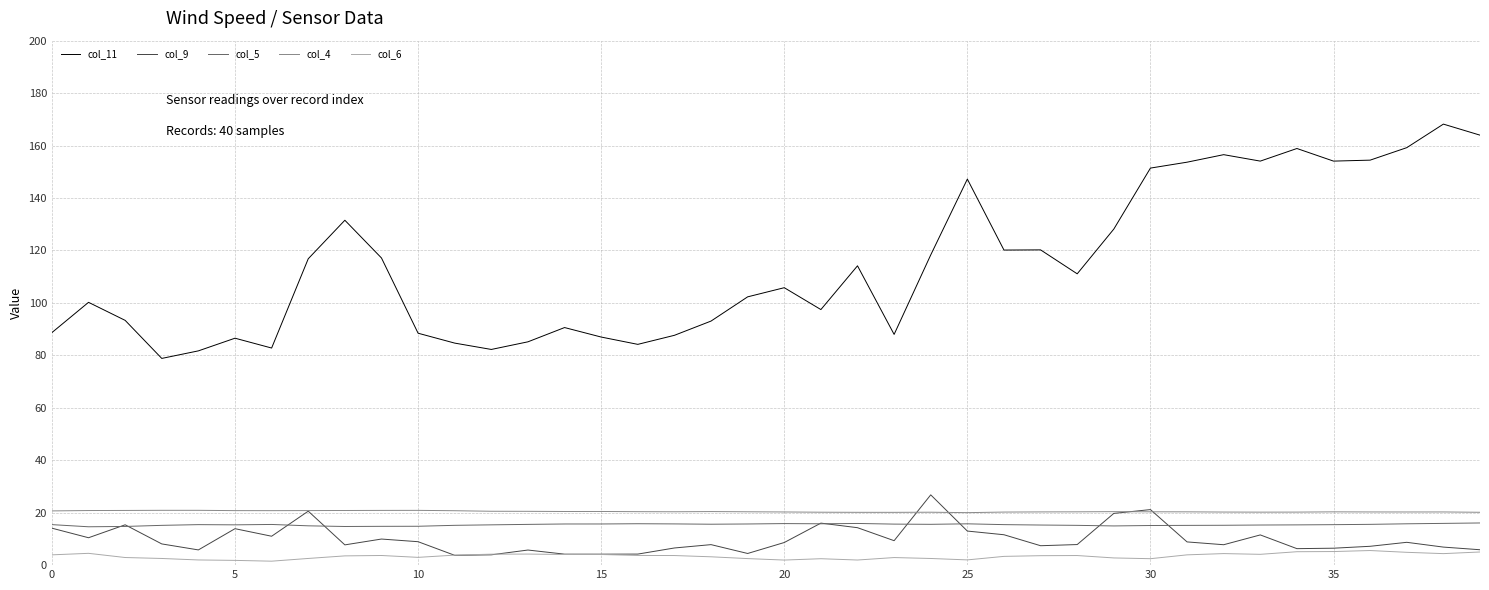

In col_11, how many points are higher than both neighbors (excluding endpoints)?

11